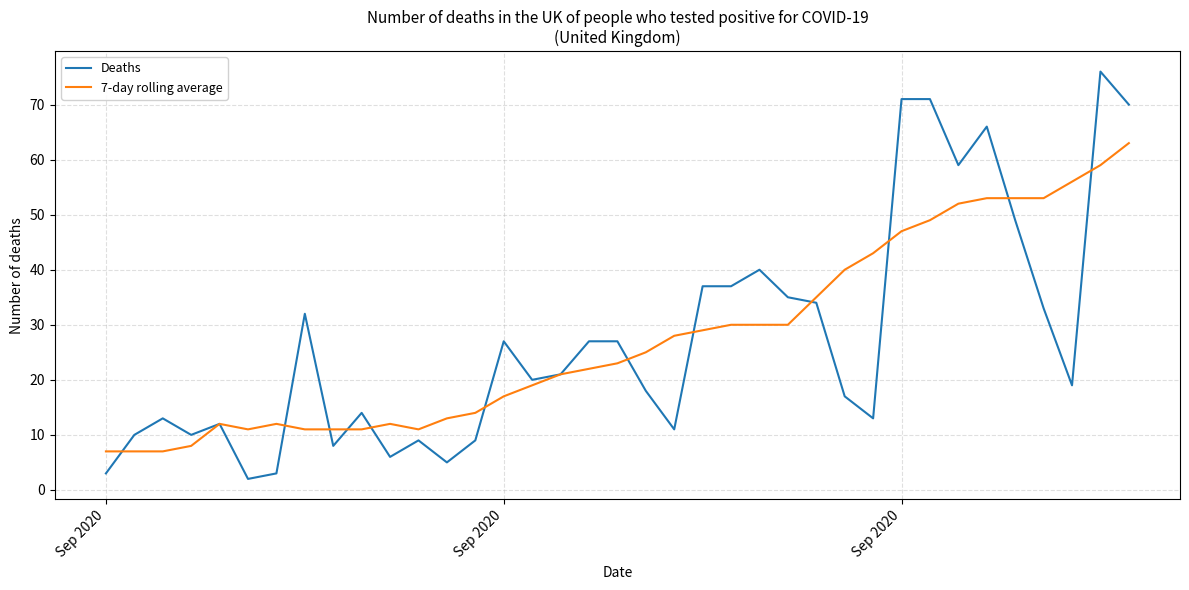

Rank the series by their maximum value, from lowest to highest.

7-day rolling average, Deaths